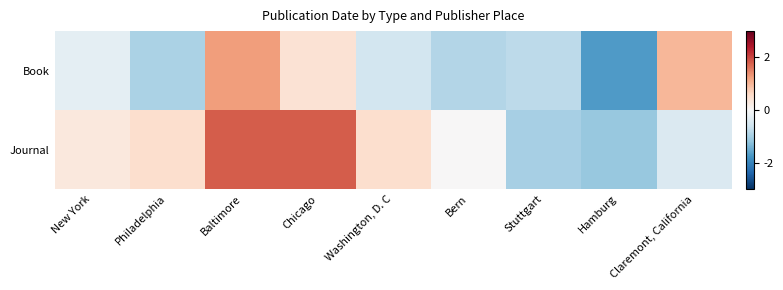

Reading left to right, what are all the values shown in this chart?

Book: New York=-0.3	Philadelphia=-0.9	Baltimore=1.3	Chicago=0.4	Washington, D. C=-0.5	Bern=-0.9	Stuttgart=-0.8	Hamburg=-1.7	Claremont, California=1.0
Journal: New York=0.3	Philadelphia=0.5	Baltimore=1.8	Chicago=1.8	Washington, D. C=0.5	Bern=0.0	Stuttgart=-1.0	Hamburg=-1.1	Claremont, California=-0.4